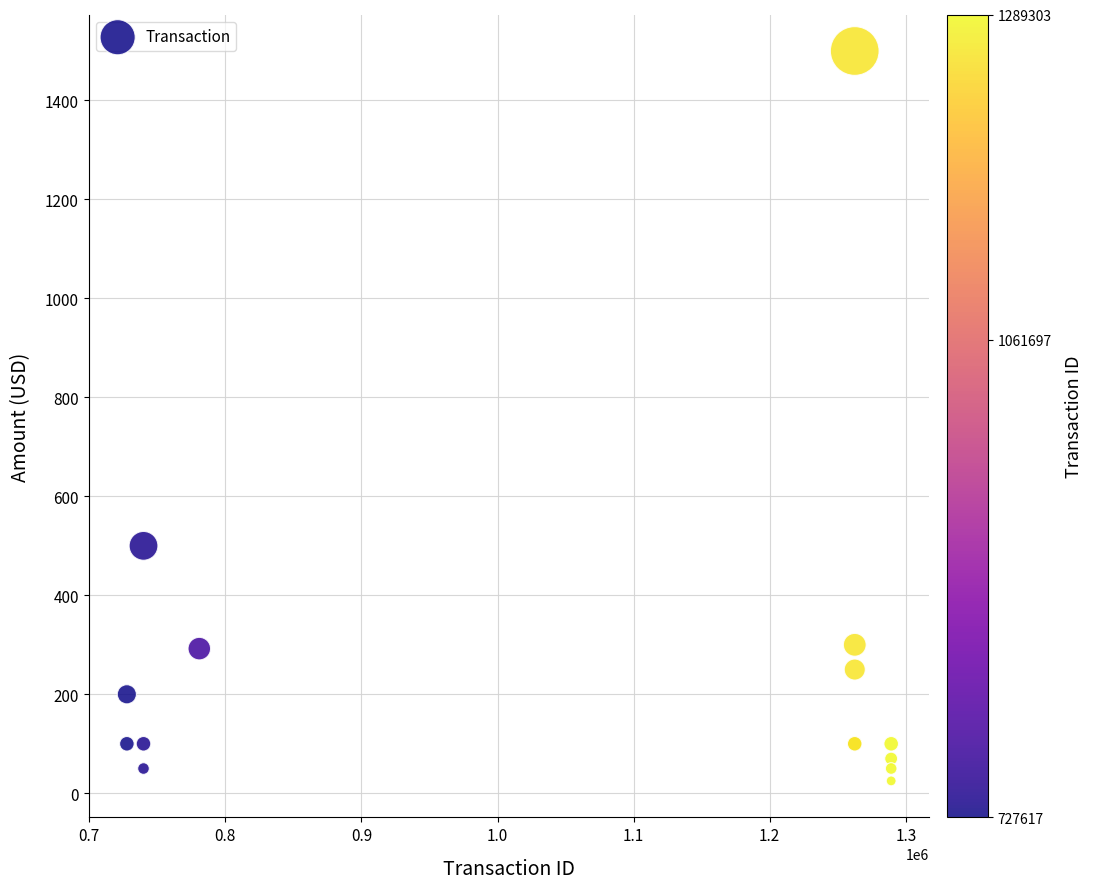

What Y value in the scatter plot is closest to 762?

500.0